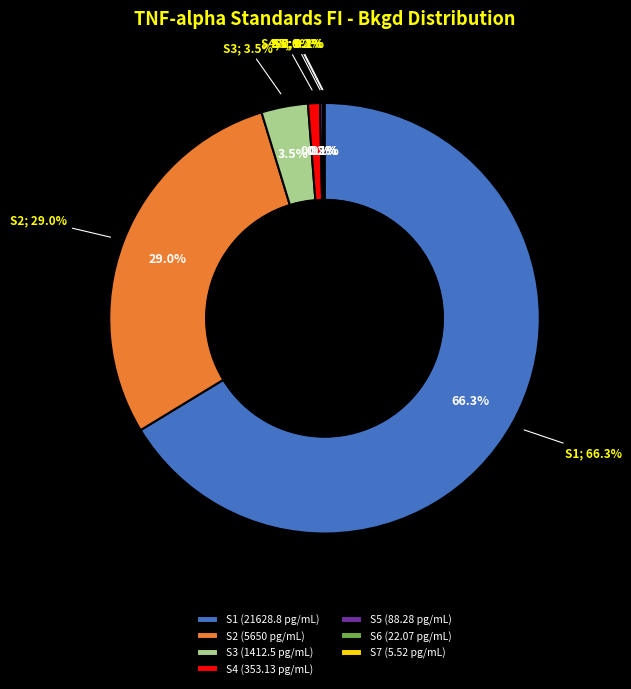

To the nearest percent, what is the average slice percentage?

14%